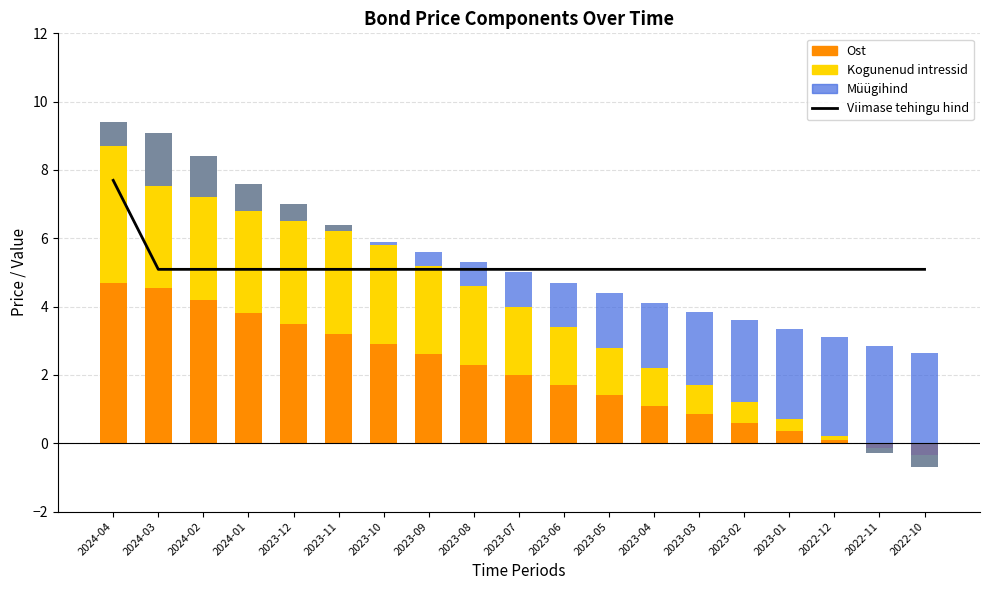

What are all the series names shown in the legend?

Viimase tehingu hind, Ost, Kogunenud intressid, Müügihind